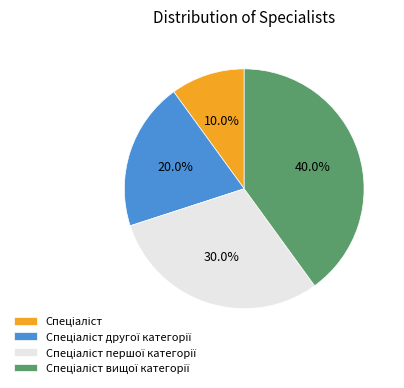

Is there any slice that represents more than half of the pie?

No